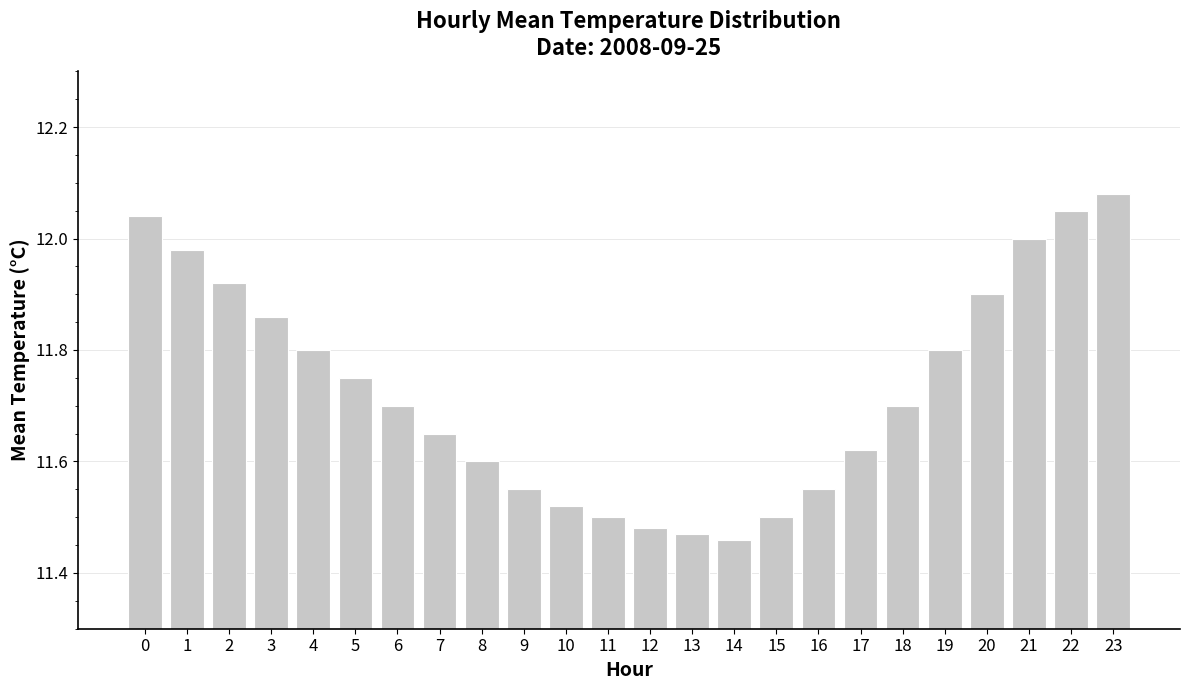

What is the ratio of the value at 0 to the value at 7?

1.0